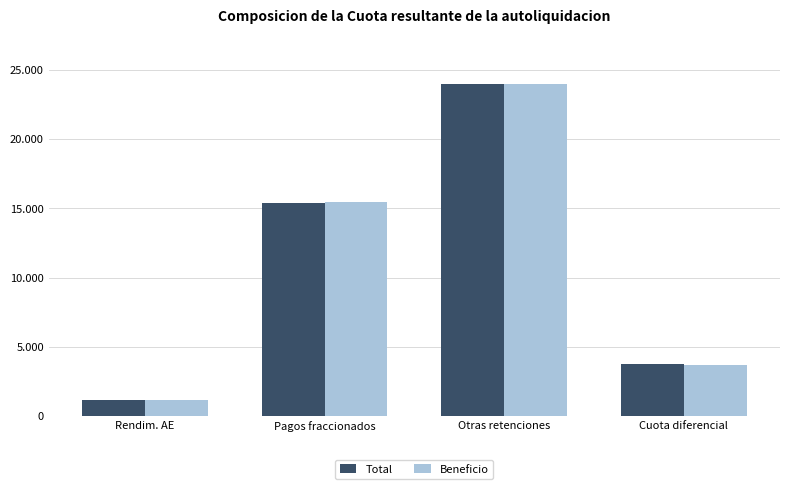

List the series in order of their peak value, highest first.

Beneficio, Total